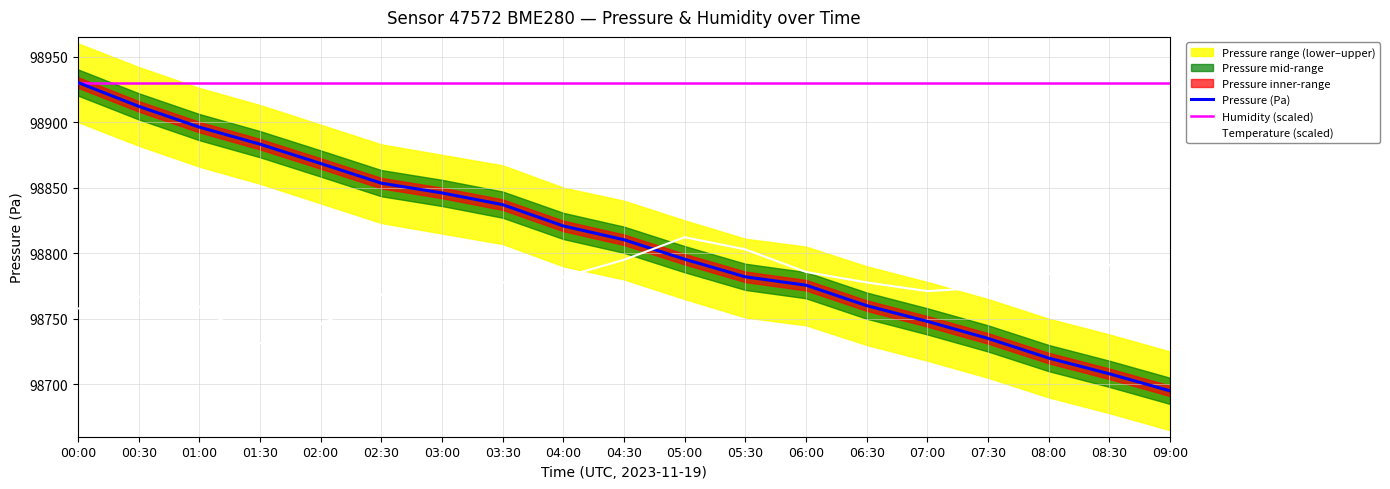

Reading left to right, transcribe all the data shown in this chart.

Pressure (Pa): 98930.2	98912.0	98896.2	98883.2	98868.4	98853.4	98846.0	98837.0	98820.8	98810.2	98795.4	98782.0	98775.6	98760.0	98748.0	98735.0	98720.0	98708.0	98695.0
Humidity (scaled): 98930.2	98930.2	98930.2	98930.2	98930.2	98930.2	98930.2	98930.2	98930.2	98930.2	98930.2	98930.2	98930.2	98930.2	98930.2	98930.2	98930.2	98930.2	98930.2
Temperature (scaled): 98757.8	98767.1	98759.1	98731.3	98745.9	98768.4	98797.6	98777.7	98781.7	98794.9	98812.2	98802.9	98785.7	98777.7	98771.1	98773.7	98784.3	98791.0	98797.6